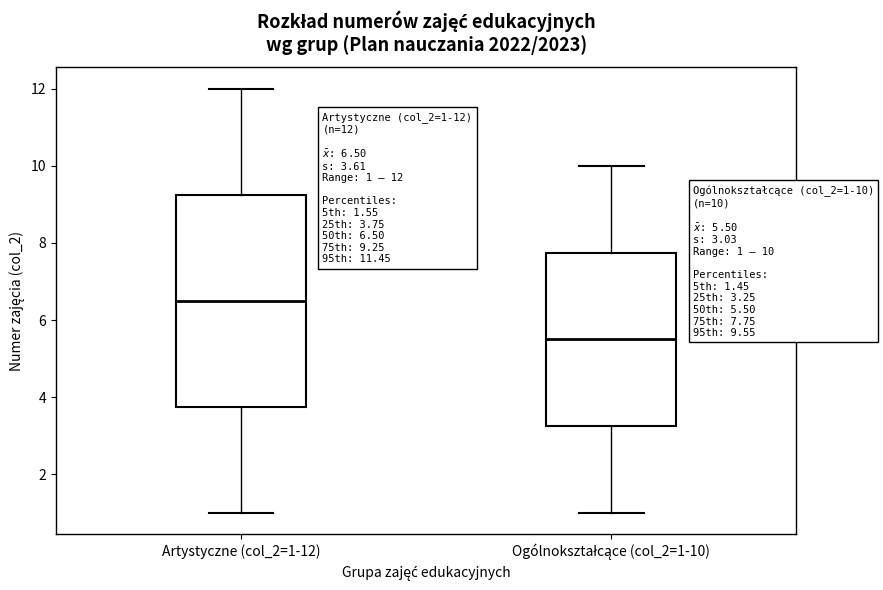

Comparing the boxes themselves (not the whiskers), which one is the tallest?

Artystyczne (col_2=1-12)